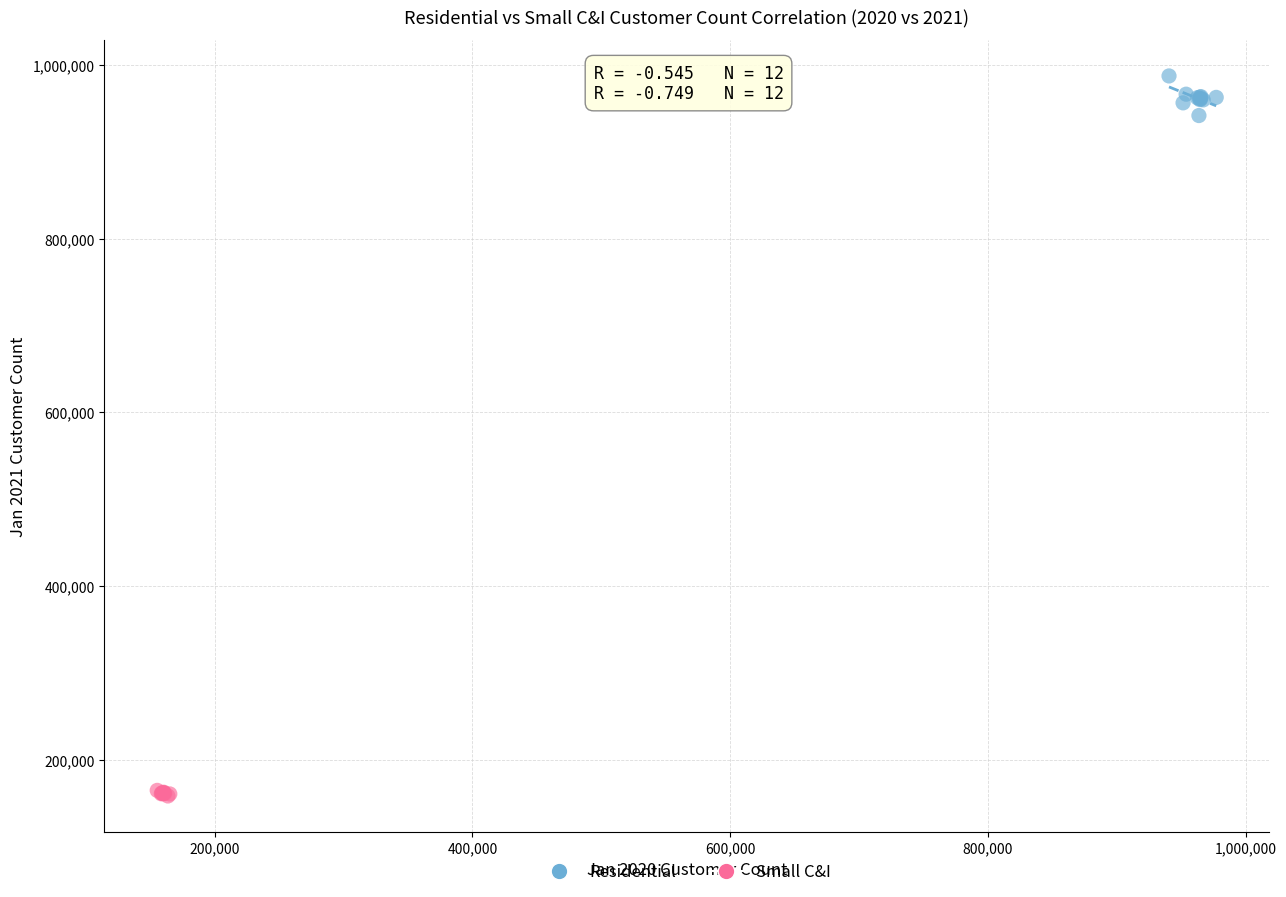

Which series has the largest Y range (max minus min)?

Residential